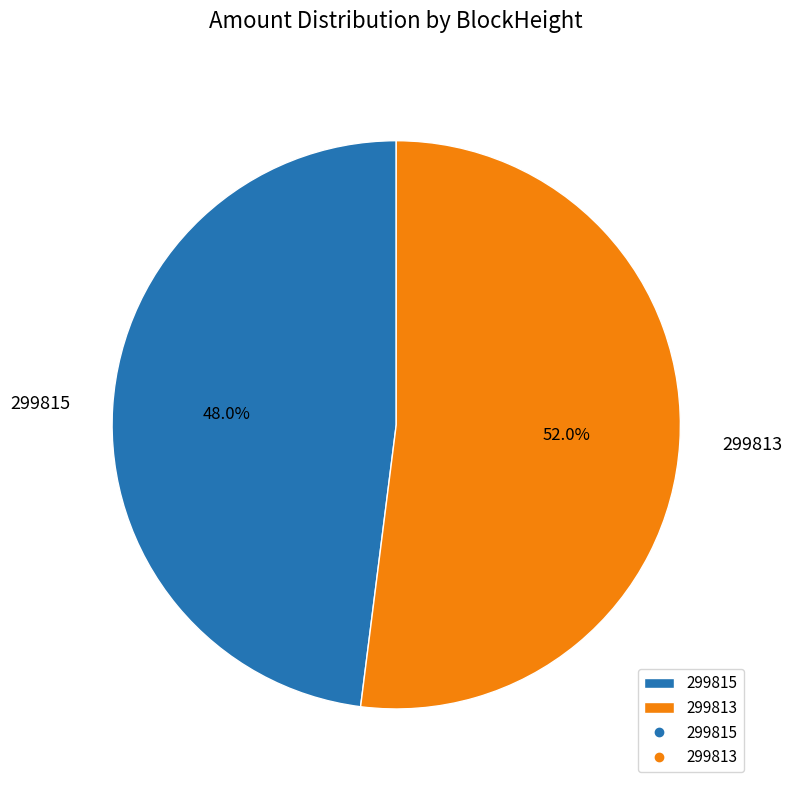

Is 299815 the majority of the pie?

No